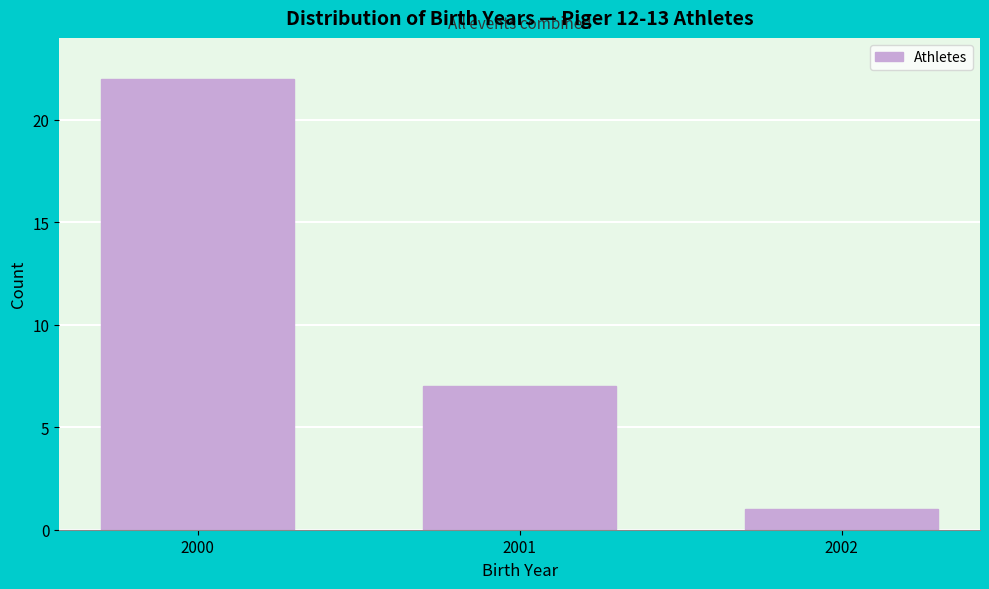

Reading left to right, transcribe all the data shown in this chart.

22	7	1